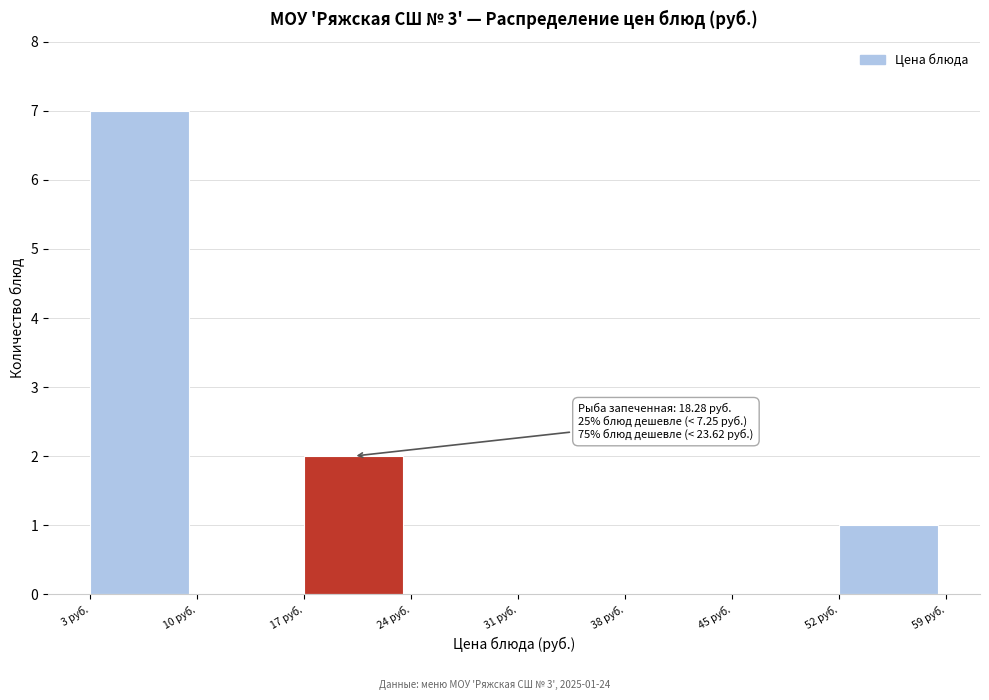

Over which range of the x-axis is the bar tallest?

3 to 10